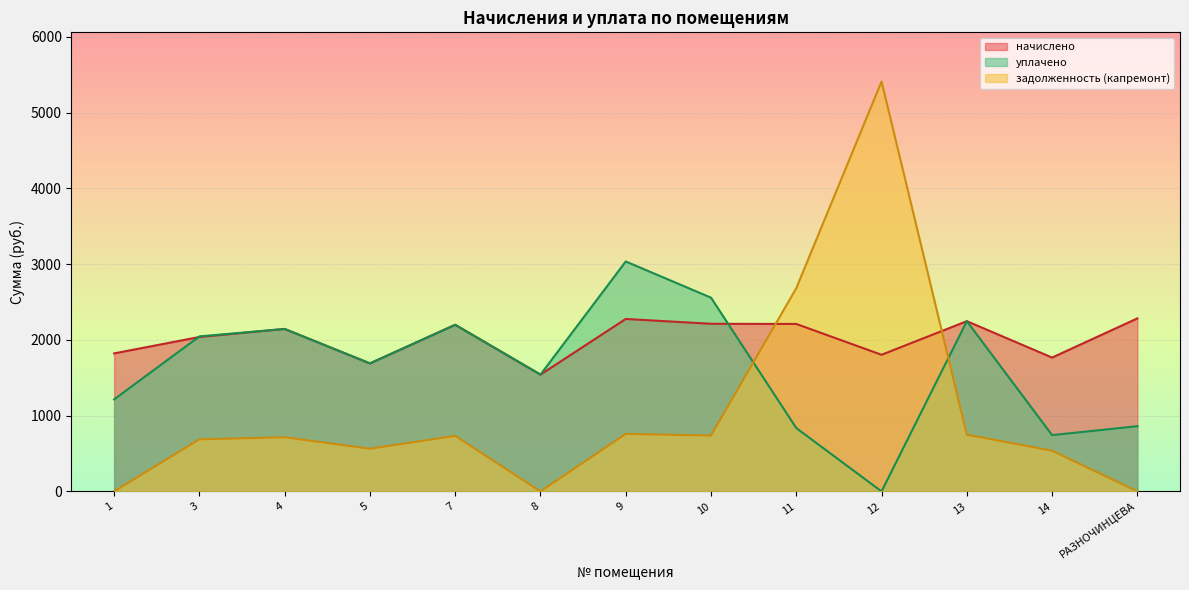

What is the total value across all series at 9?

6070.9